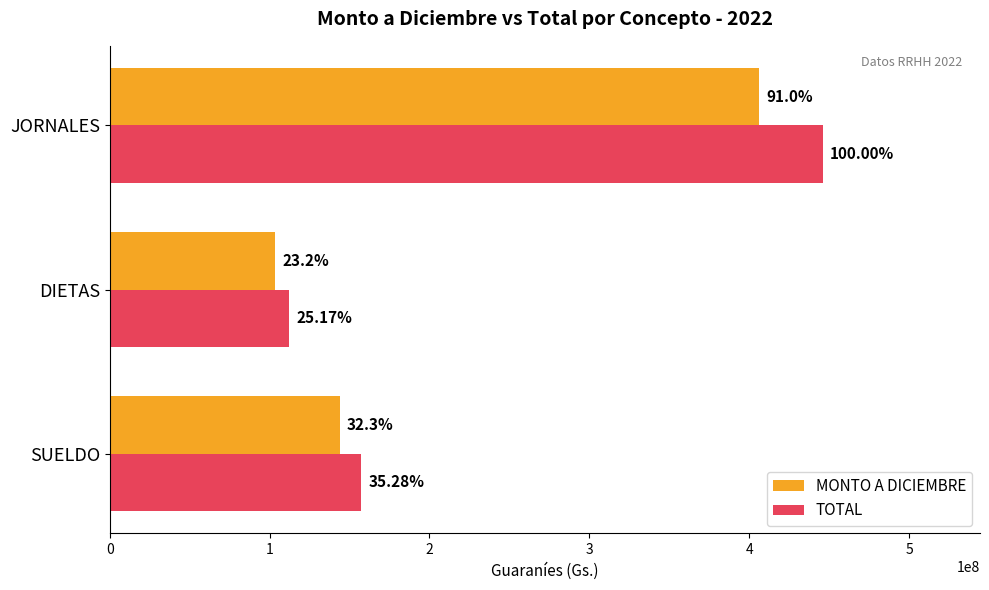

What are all the series names shown in the legend?

MONTO A DICIEMBRE, TOTAL